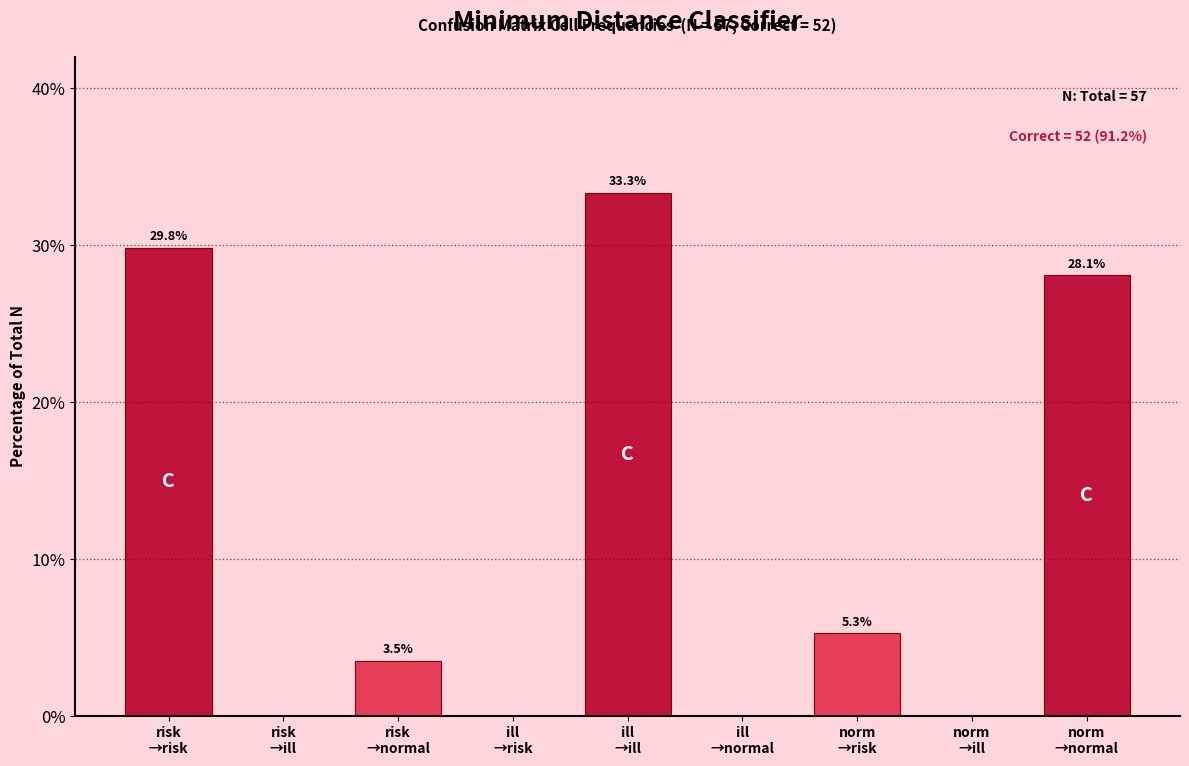

What is the maximum value shown in the chart?

33.3